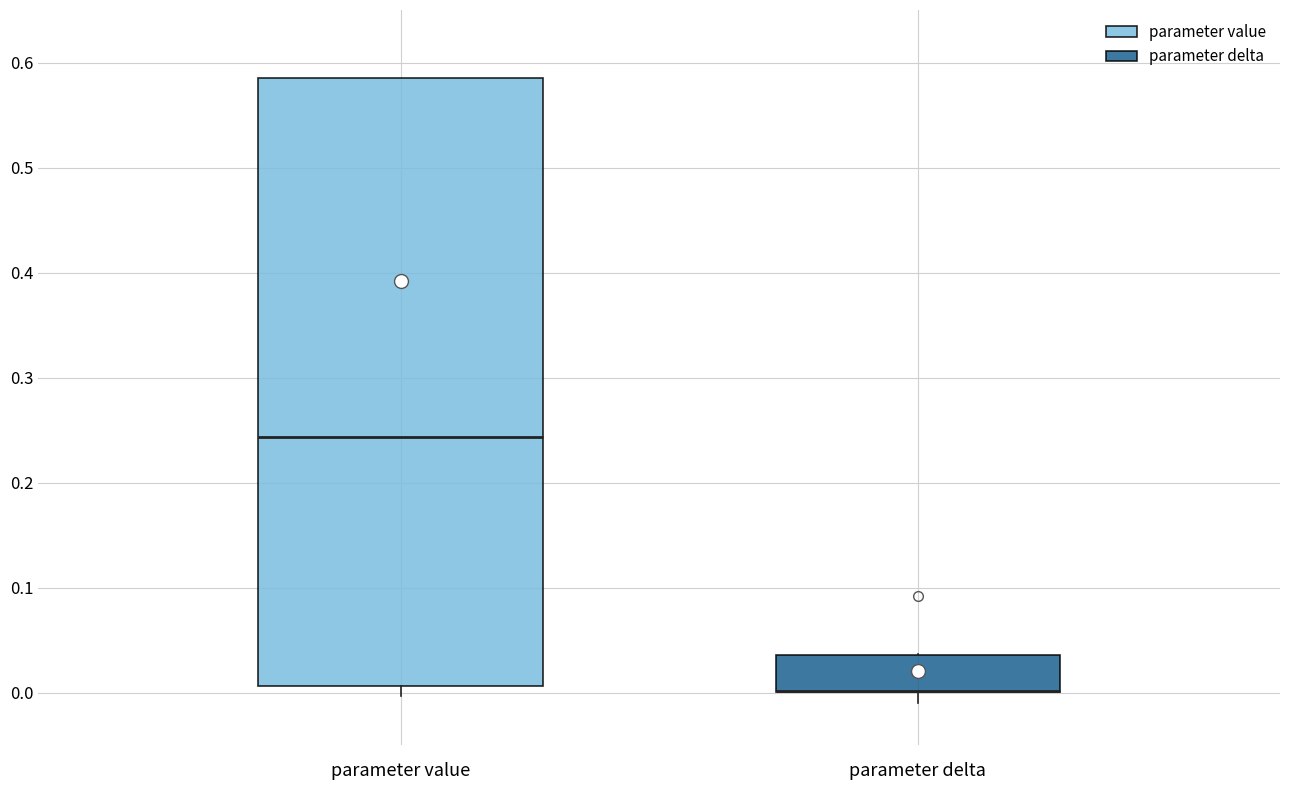

Which box is the tallest, from its lower edge to its upper edge?

parameter value